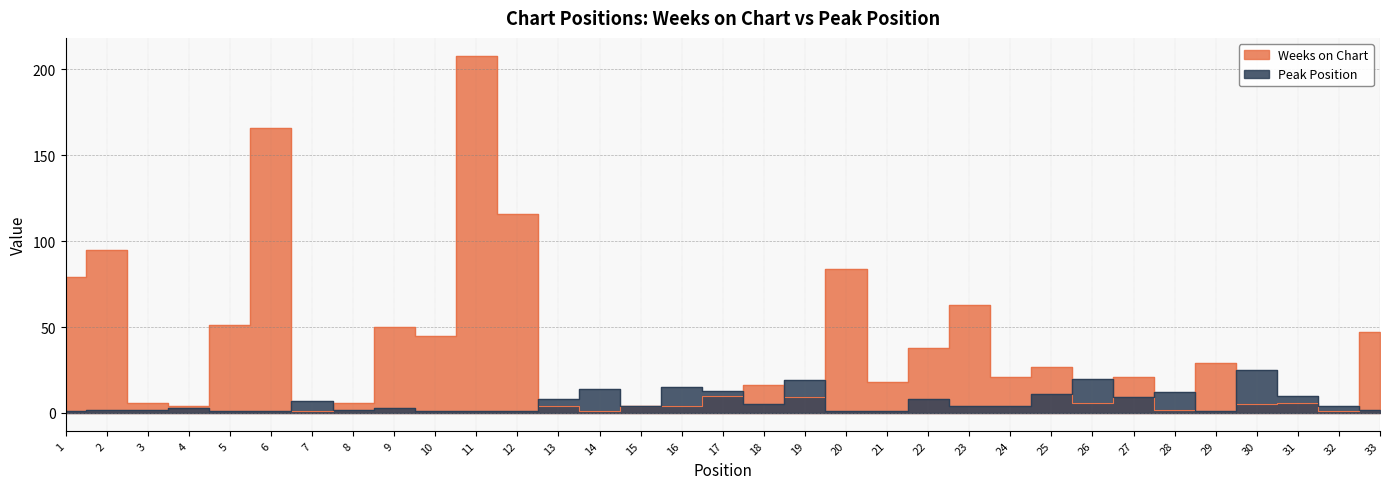

What are all the series names shown in the legend?

Weeks on Chart, Peak Position